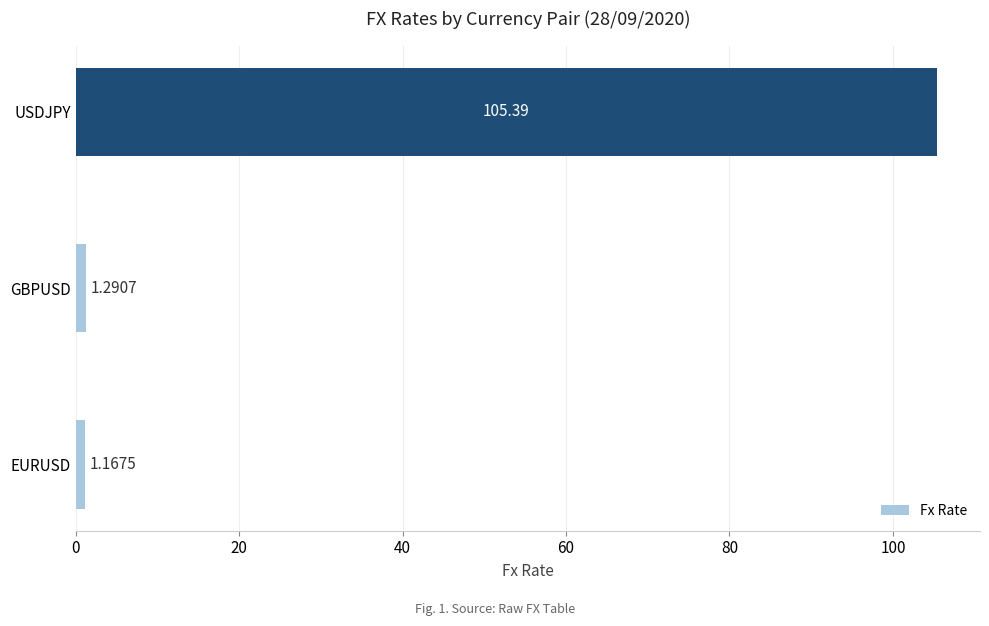

What is the average value?

35.9